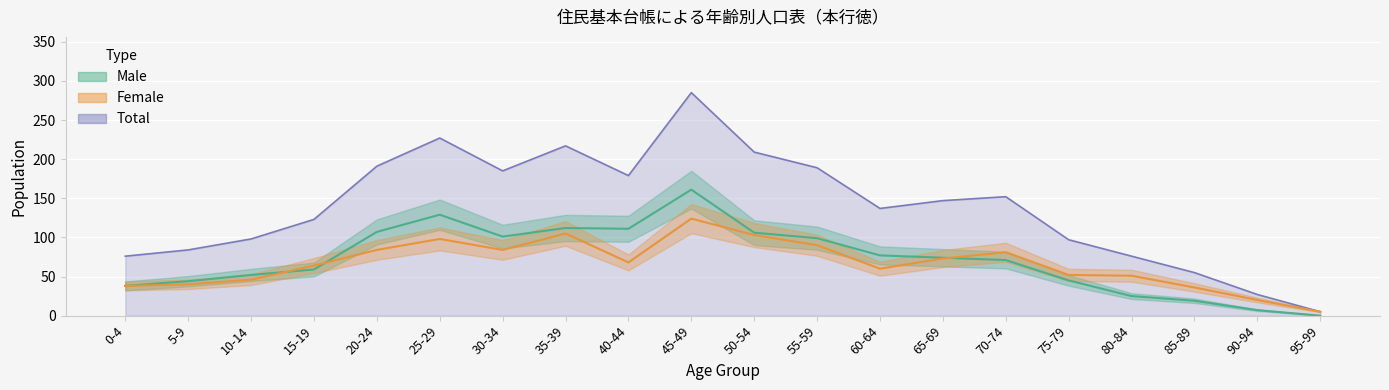

What is the value of the Male point at the 9th from the left?

111